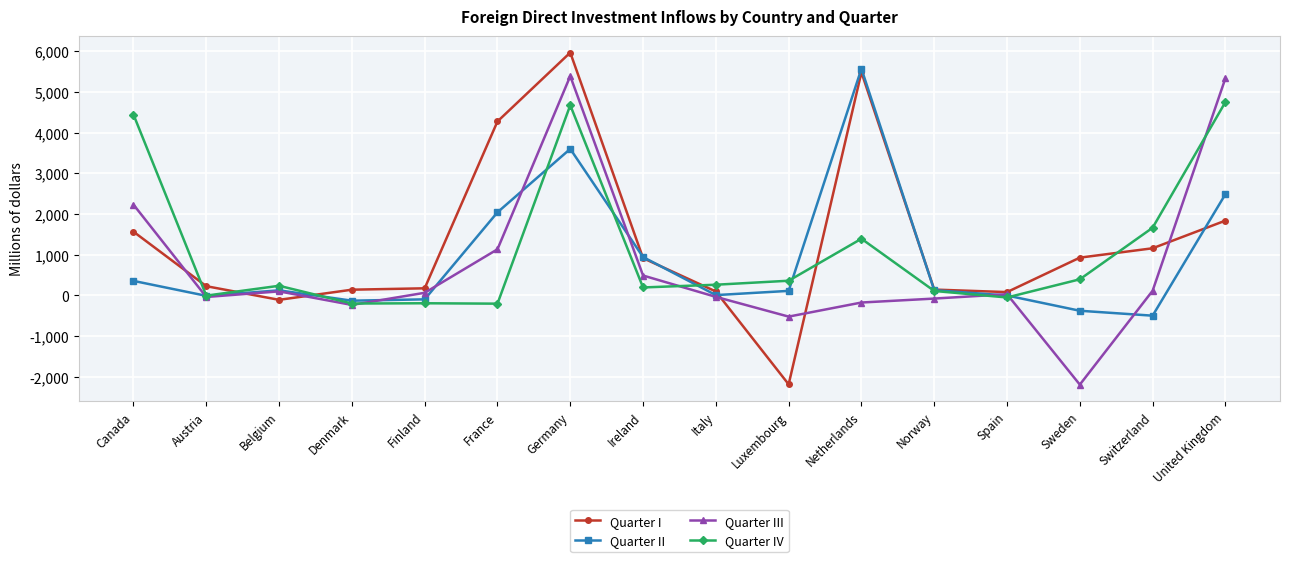

What is the average value of the Quarter I series?

1293